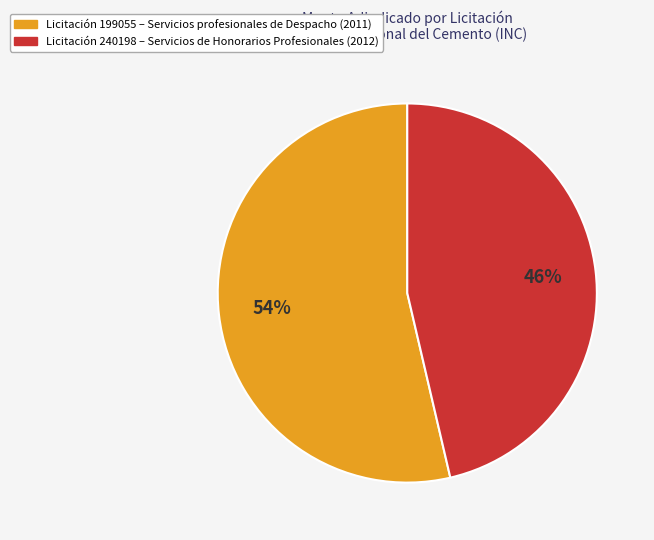

What is the largest slice in the pie chart?

Licitación 199055 – Servicios profesionales de Despacho (2011)